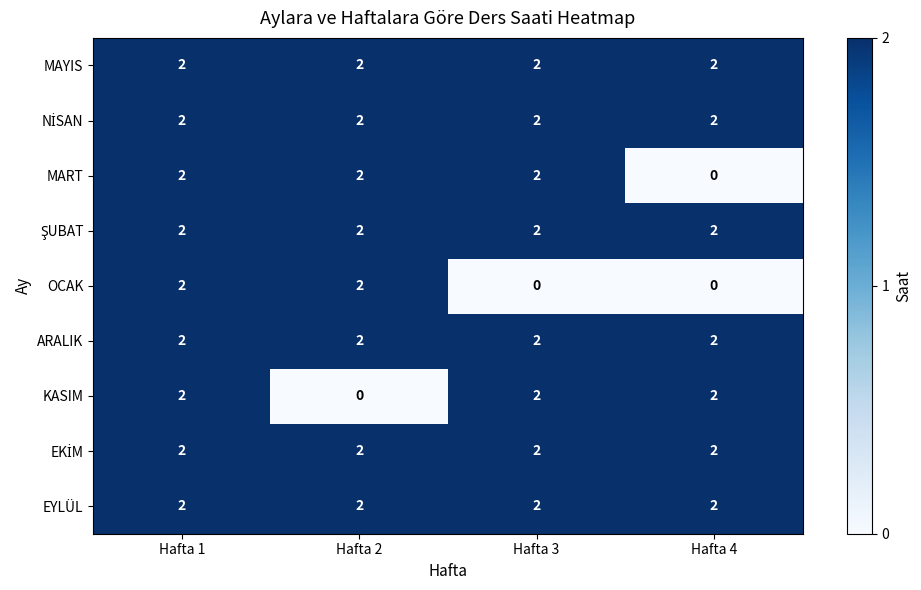

What is the sum of the EYLÜL values at Hafta 4 and Hafta 3?

4